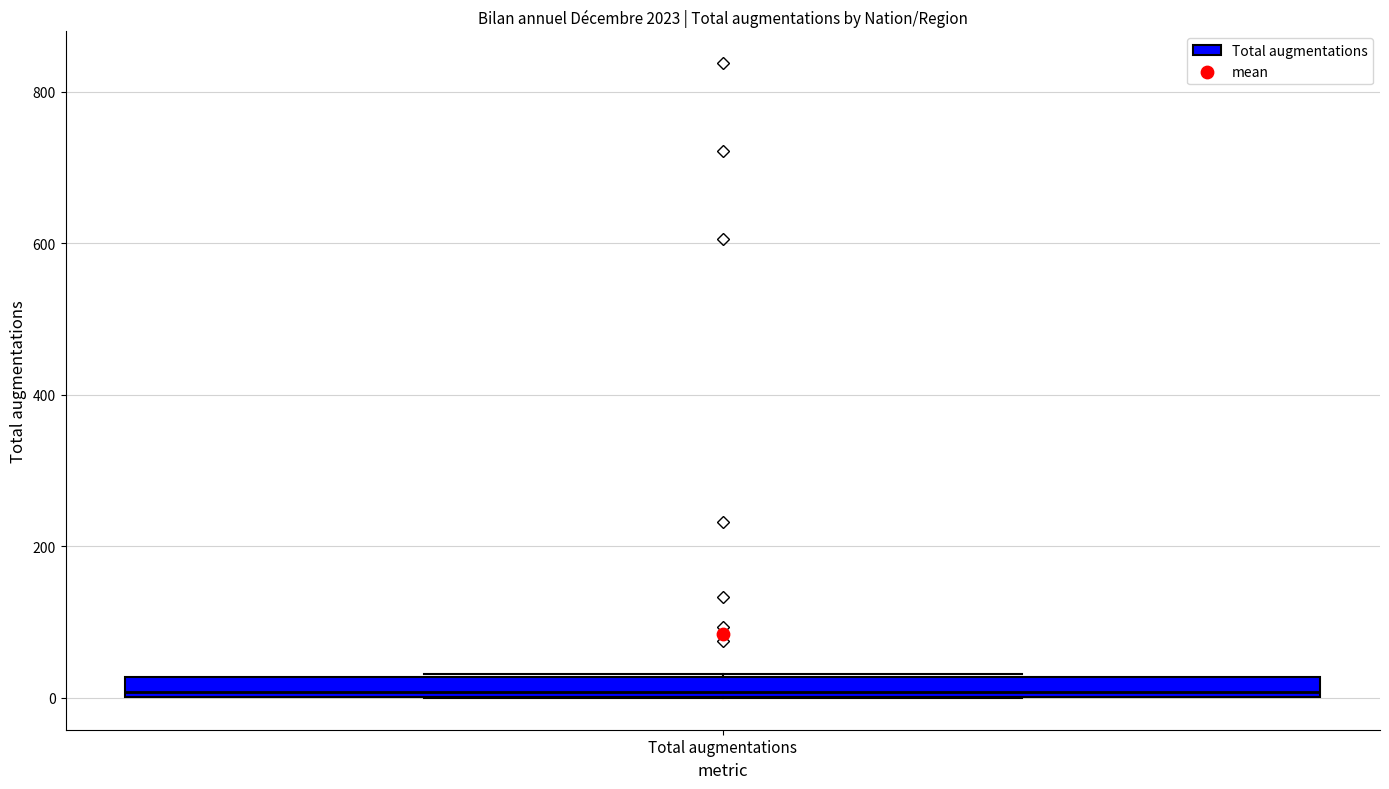

Where is the upper edge of the box for Total augmentations on the y-axis? The values are not printed on the chart, so give them approximately, as read against the axis.

20